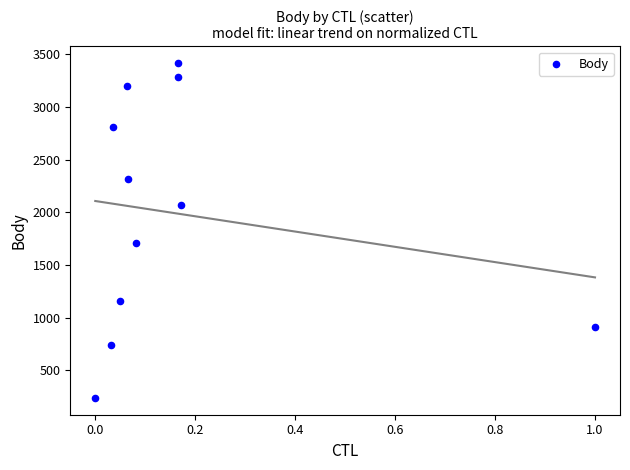

What Y value in the scatter plot is closest to 1826?

1709